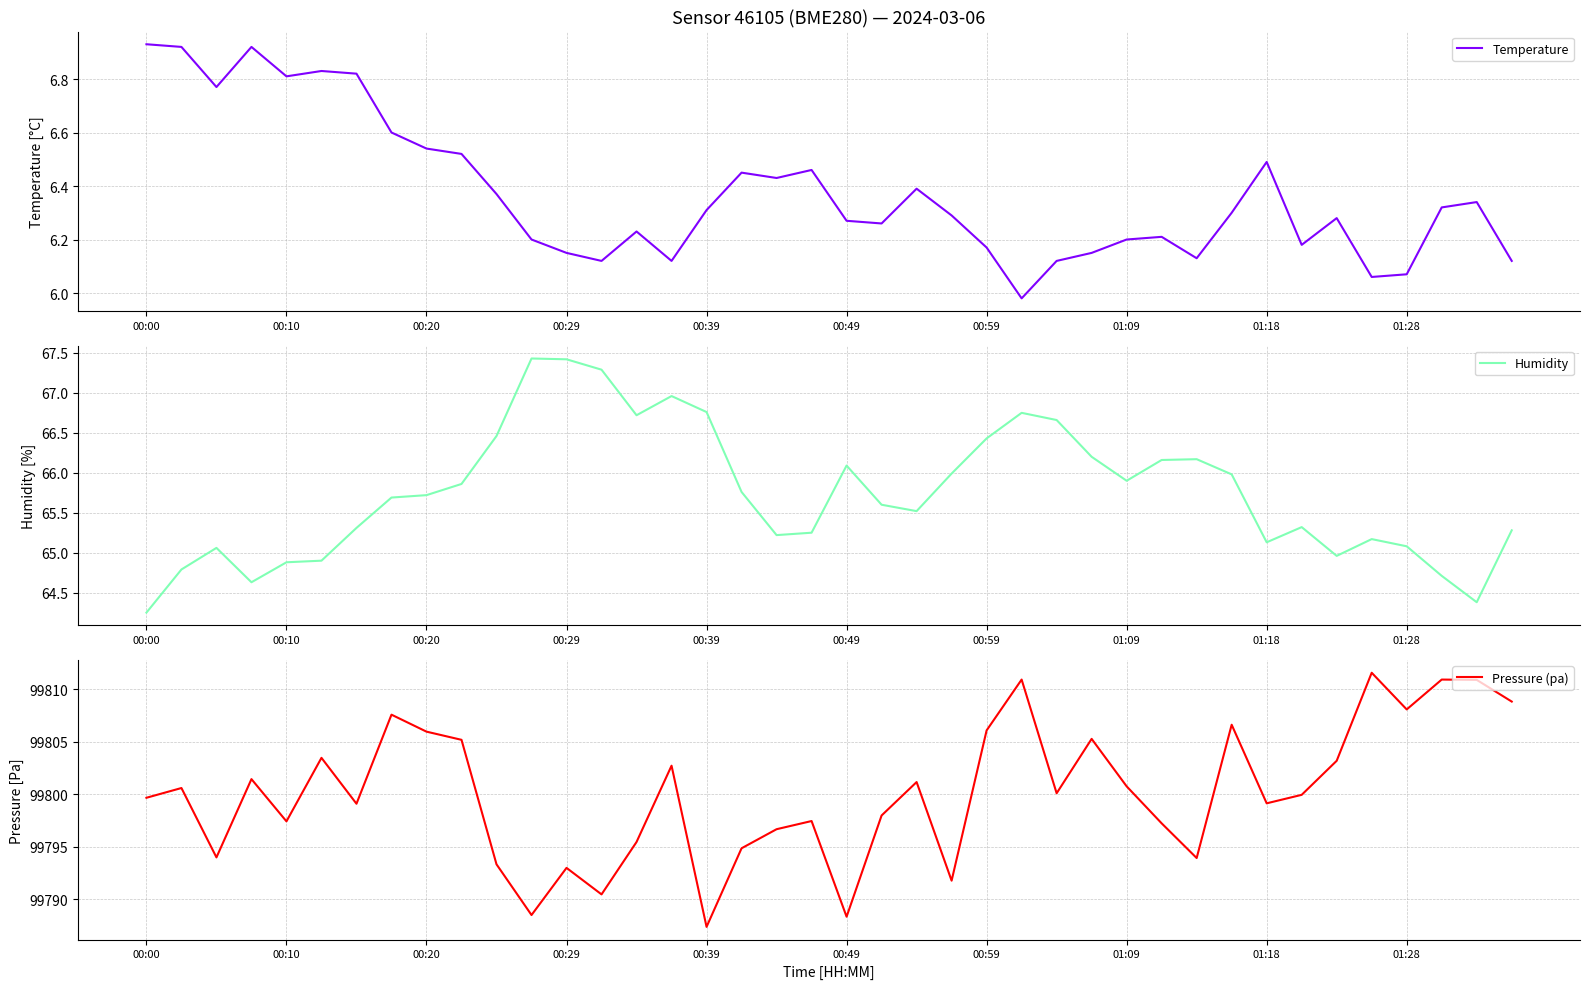

At how many categories does at least one series exceed 26814?

40